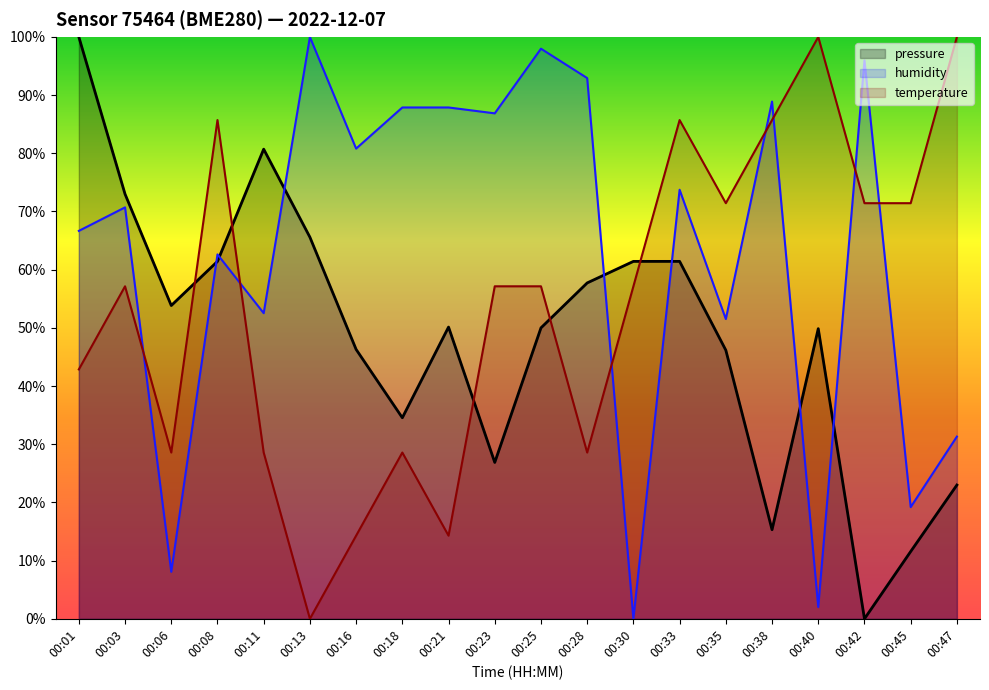

Between 00:33 and 00:03, which is larger?

00:03